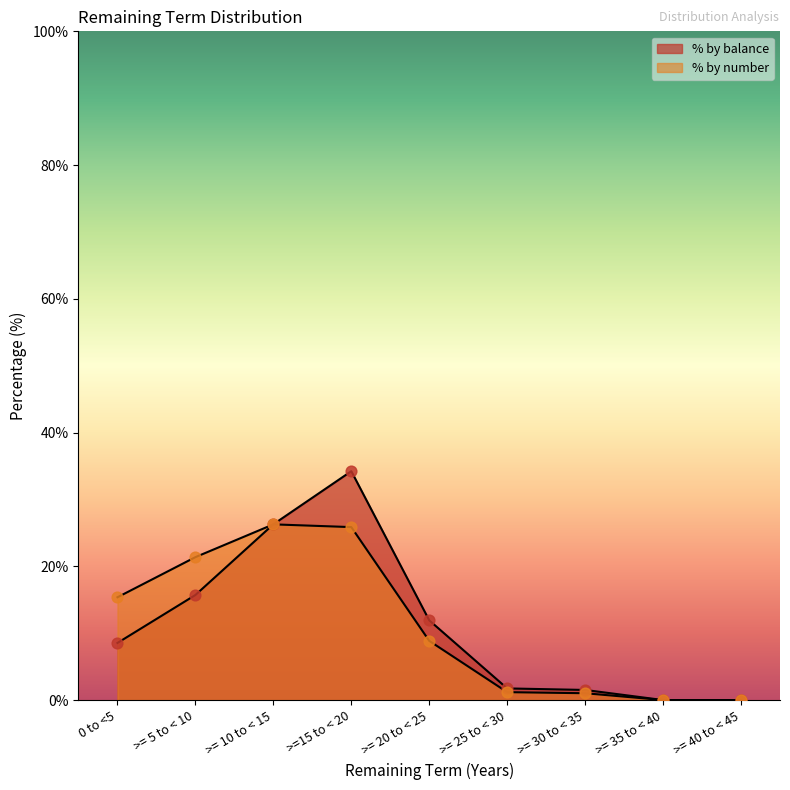

At how many categories does at least one series exceed 17?

3